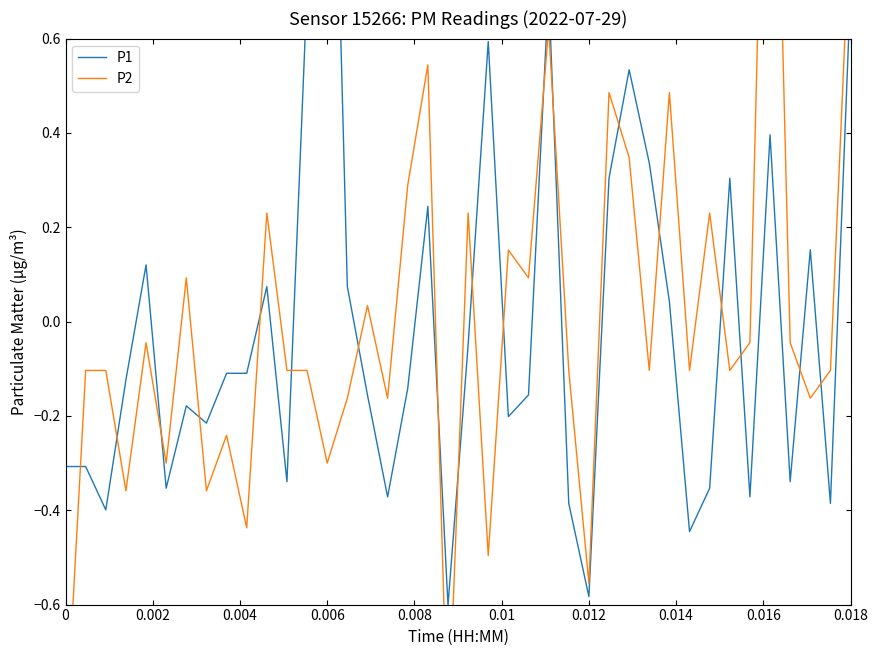

What is the difference between the maximum and second lowest values in the P1 series?

2.3